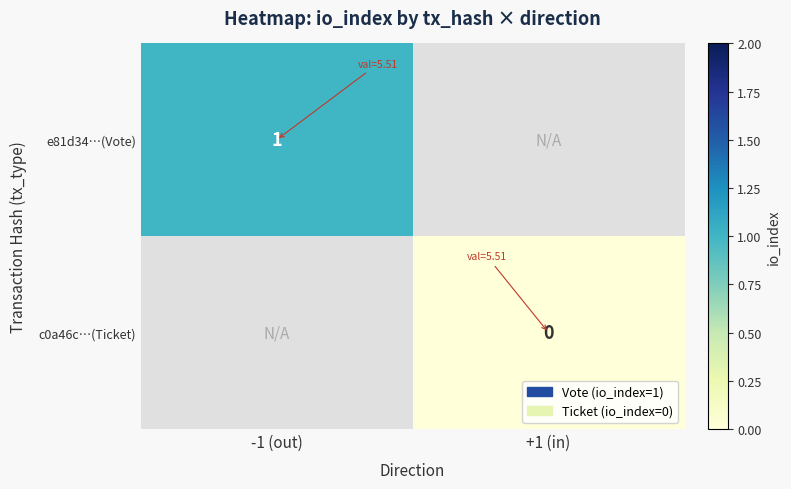

The c0a46c…(Ticket) series shows 0.0 at +1 (in). True or false?

True